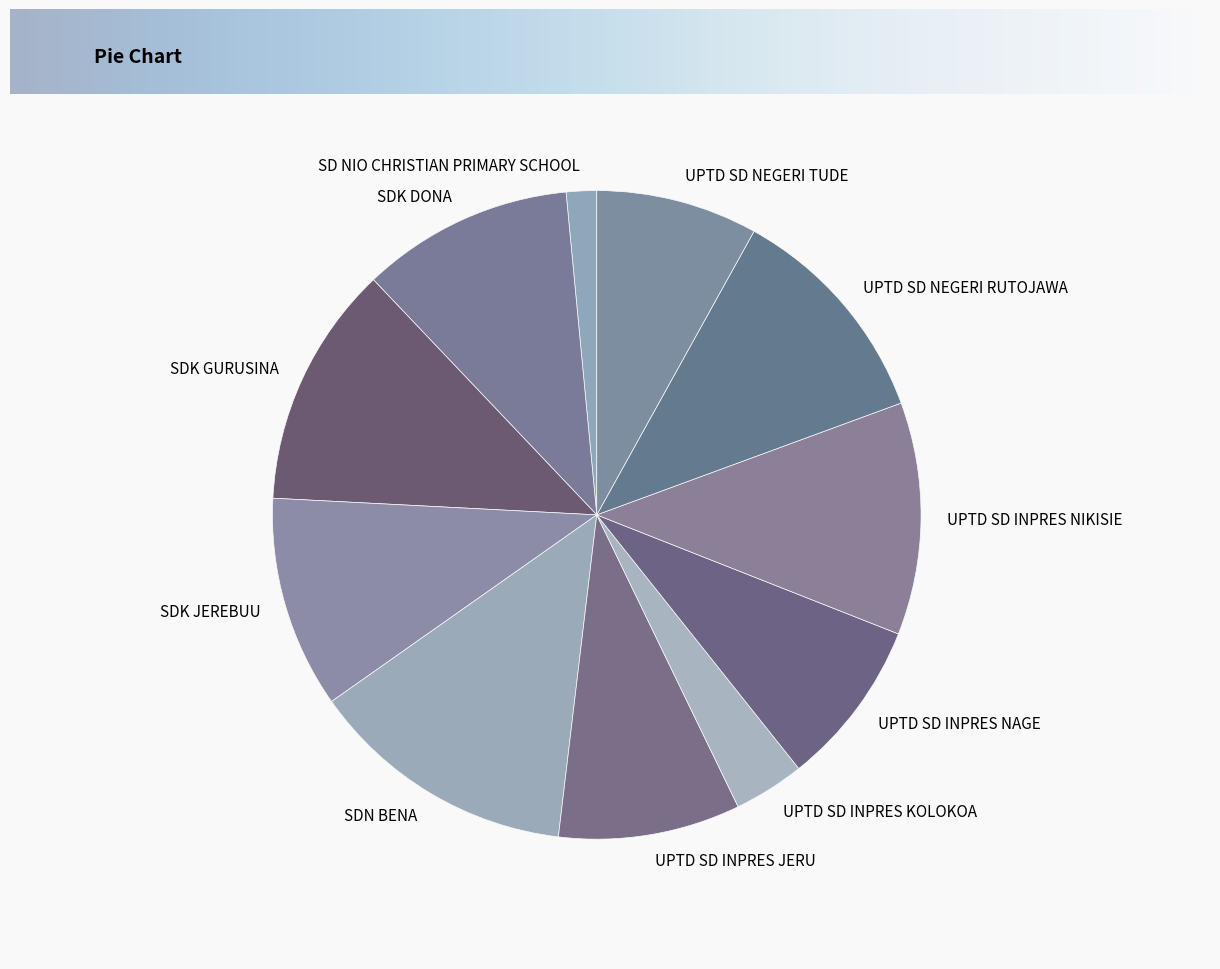

Do SDK DONA and SDK JEREBUU together represent more than half of the pie?

No